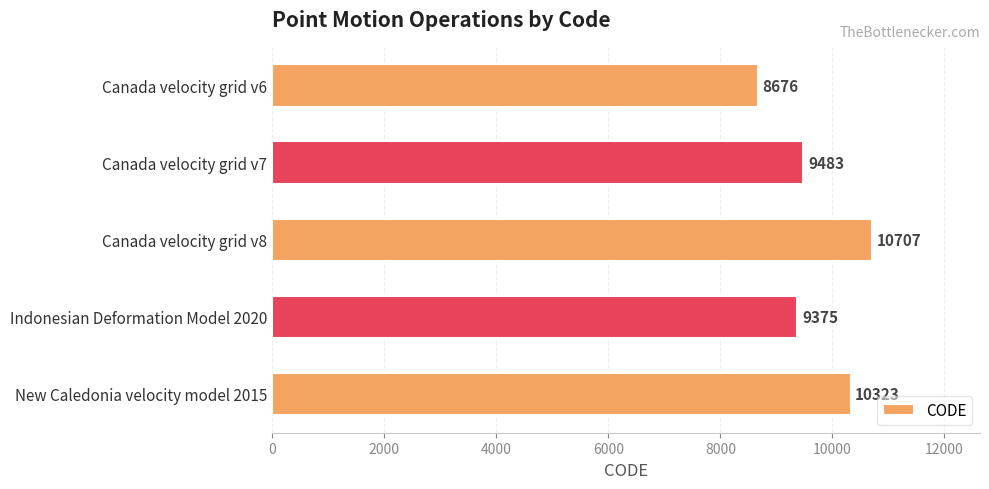

What is the minimum value shown in the chart?

8676